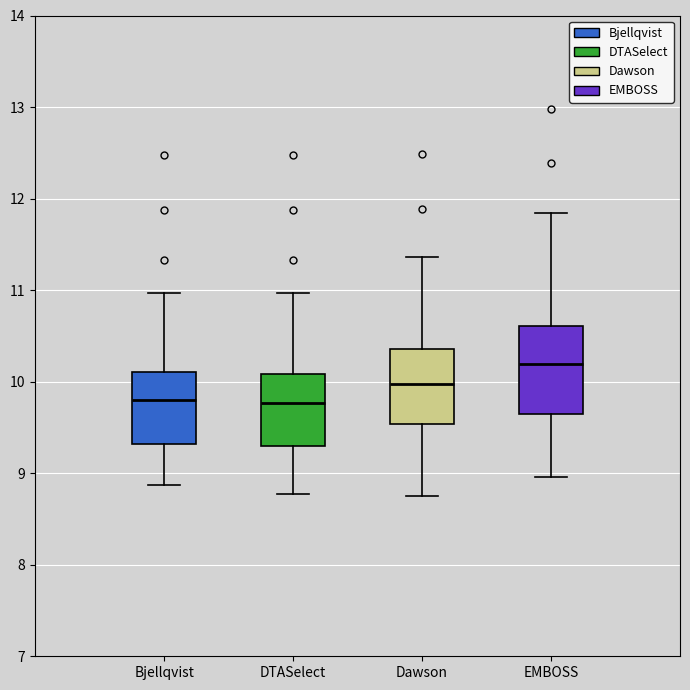

Which box's median line is the highest?

EMBOSS